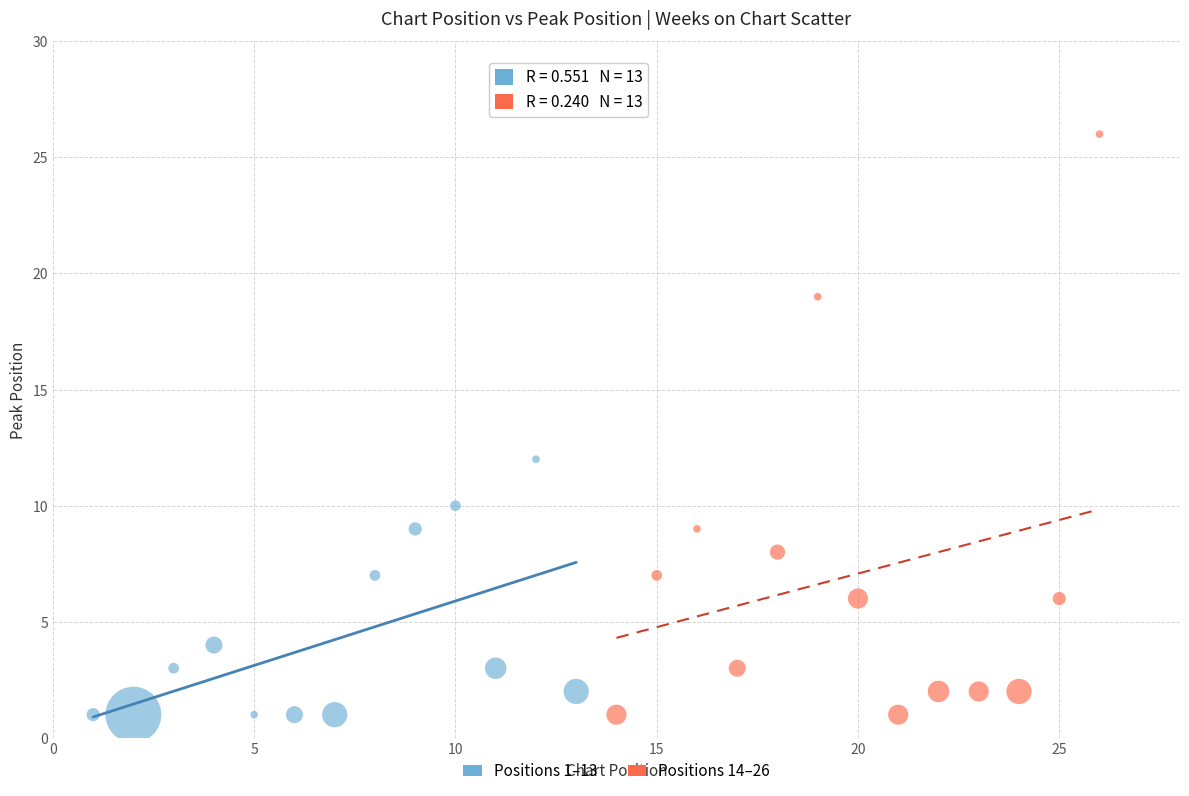

Which series contains the highest Y value?

Positions 14–26